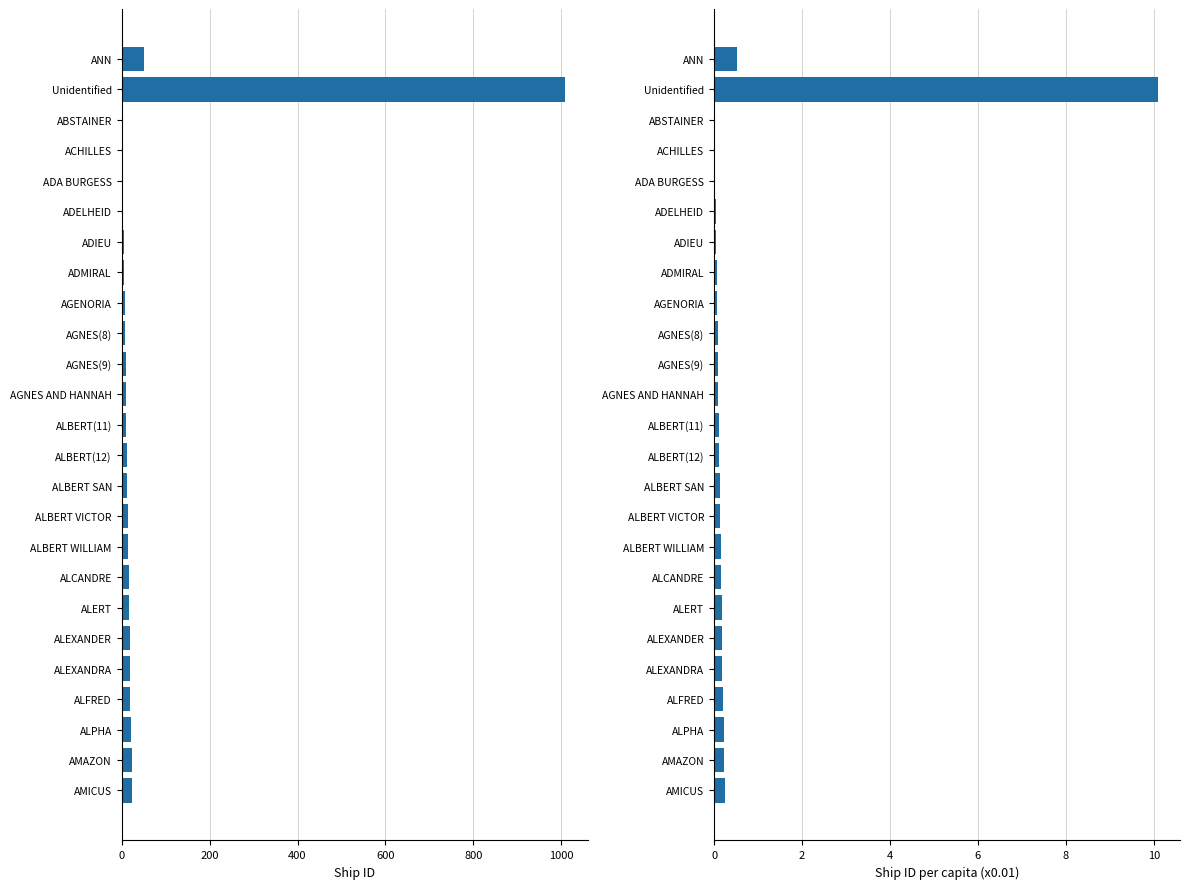

Reading left to right, transcribe all the data shown in this chart.

ID: 51.0	1009.0	1.0	2.0	3.0	4.0	5.0	6.0	7.0	8.0	9.0	10.0	11.0	12.0	13.0	14.0	15.0	16.0	17.0	18.0	19.0	20.0	22.0	23.0	24.0
ID (normalized): 0.5	10.1	0.0	0.0	0.0	0.0	0.1	0.1	0.1	0.1	0.1	0.1	0.1	0.1	0.1	0.1	0.1	0.2	0.2	0.2	0.2	0.2	0.2	0.2	0.2